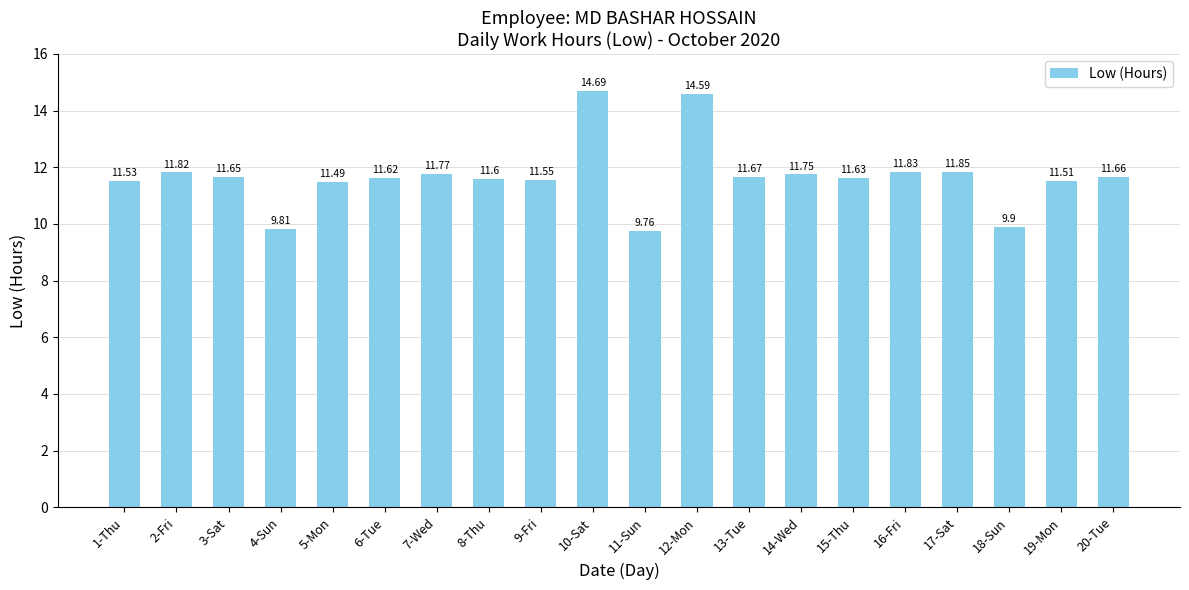

How many data points are less than 11?

3